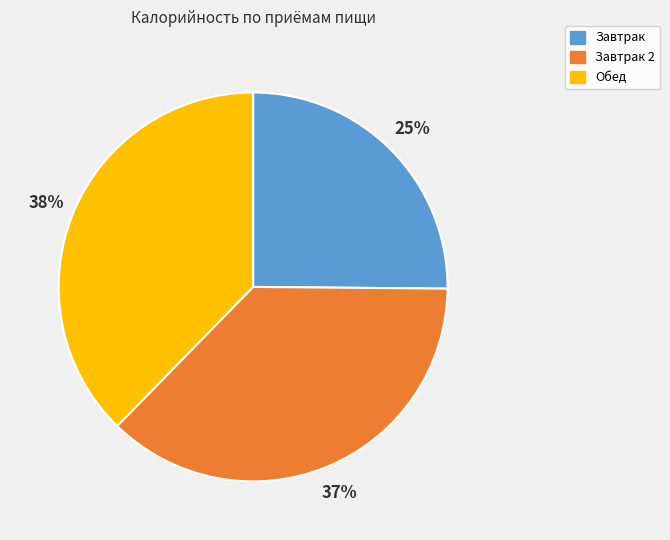

Between Завтрак 2 and Завтрак, which is larger?

Завтрак 2